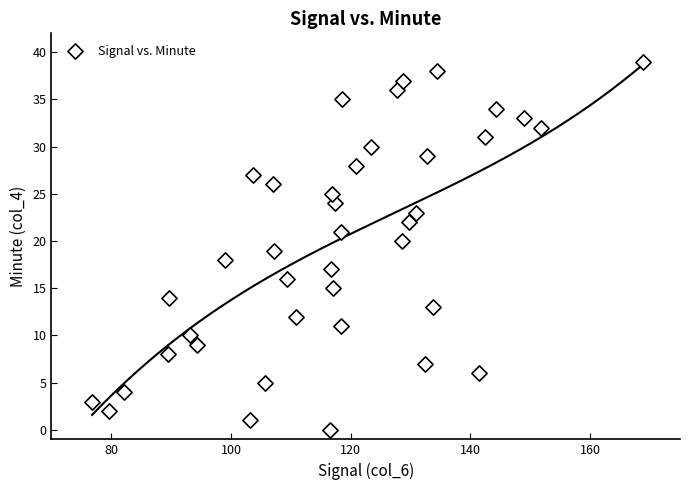

What is the range of Y values (max minus min)?

39